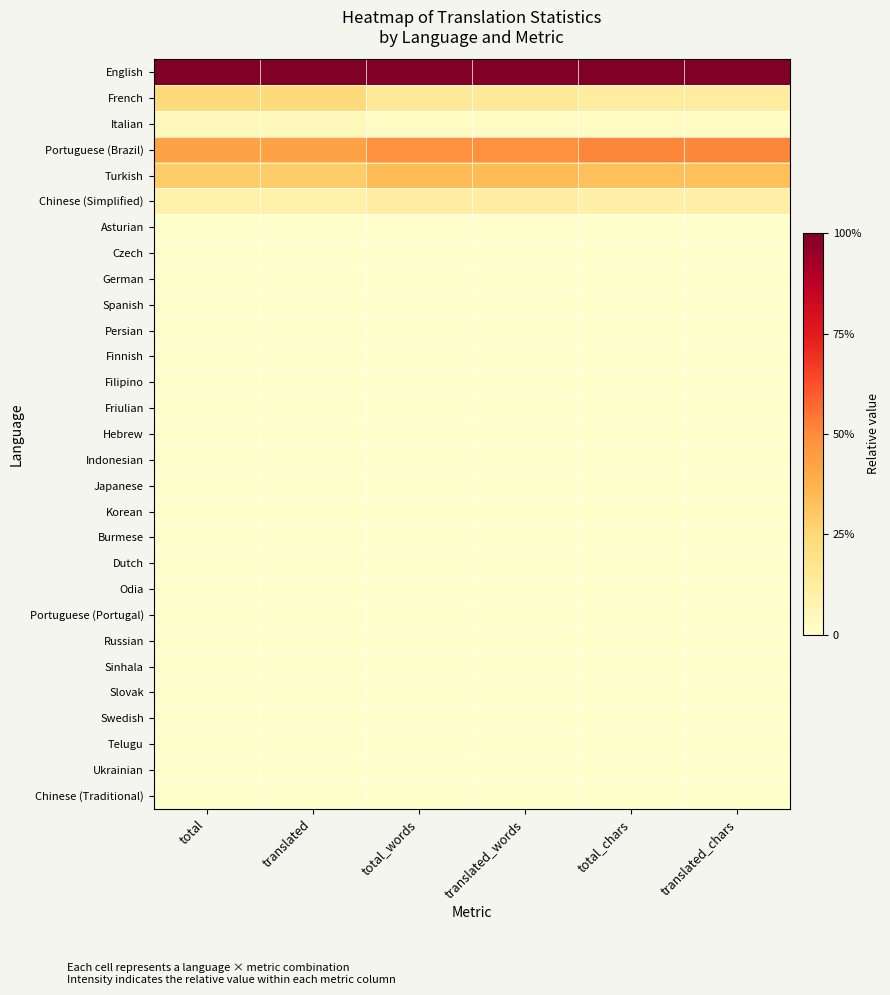

List the series in order of their peak value, highest first.

English, Portuguese (Brazil), Turkish, French, Chinese (Simplified), Italian, Asturian, Czech, German, Spanish, Persian, Finnish, Filipino, Friulian, Hebrew, Indonesian, Japanese, Korean, Burmese, Dutch, Odia, Portuguese (Portugal), Russian, Sinhala, Slovak, Swedish, Telugu, Ukrainian, Chinese (Traditional)